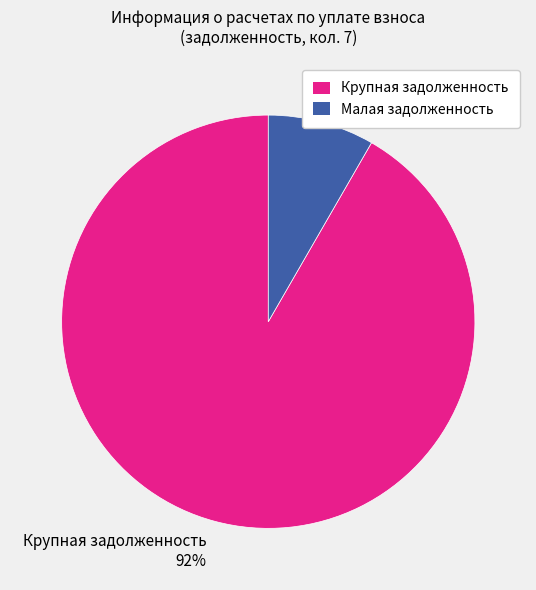

To the nearest percent, what percentage of the pie is Крупная задолженность 92%?

92%